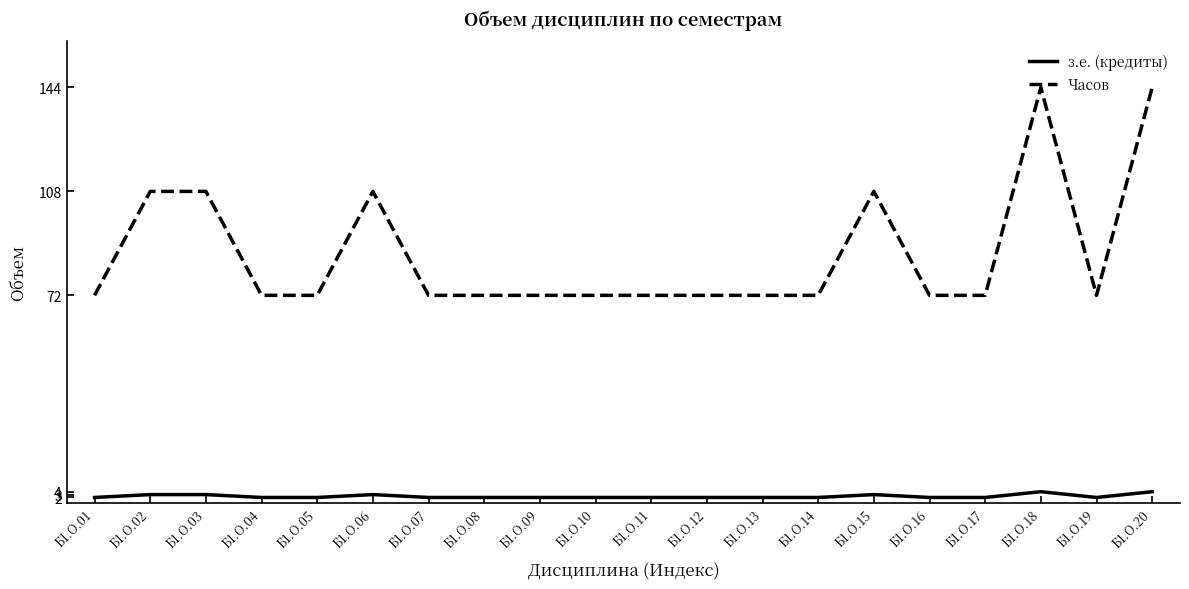

Which series has the largest total across all categories?

Часов